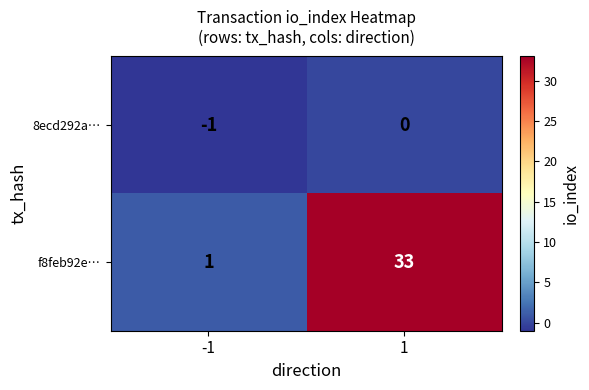

At which category is the sum across all series the highest?

1